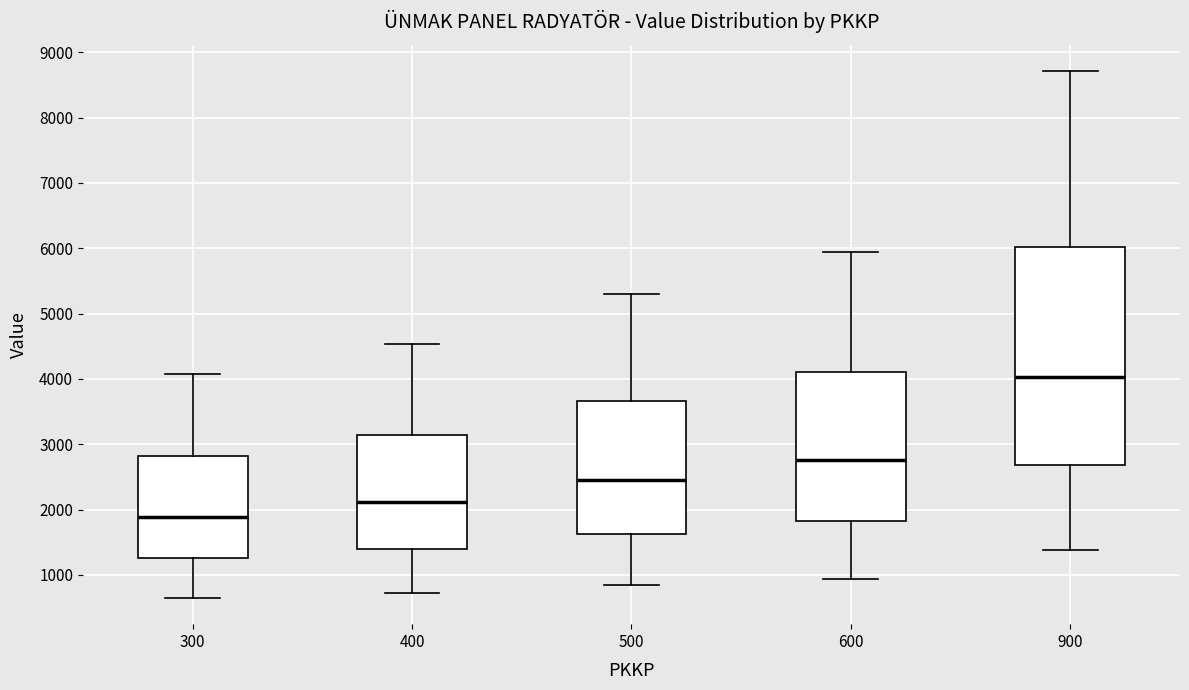

Which box's median line is the highest?

900